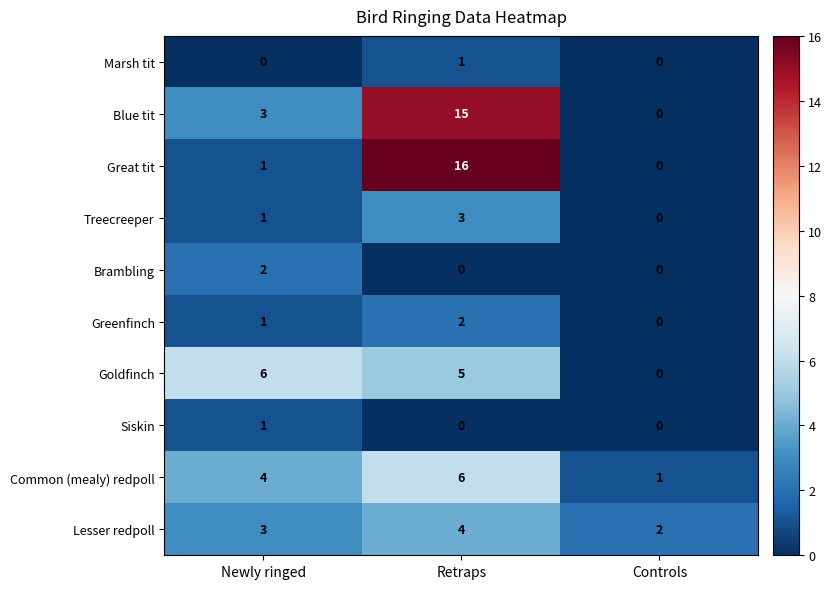

The value of Brambling at Newly ringed is 3. True or false?

False